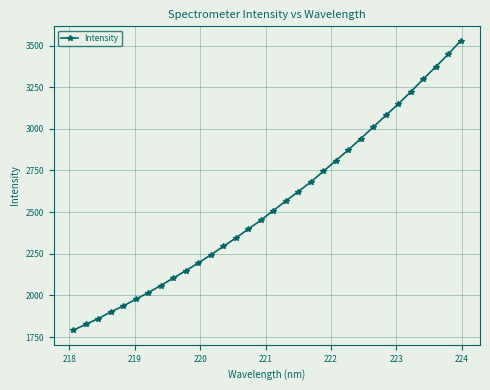

True or false: there are more than 1 points higher than both neighbors.

False